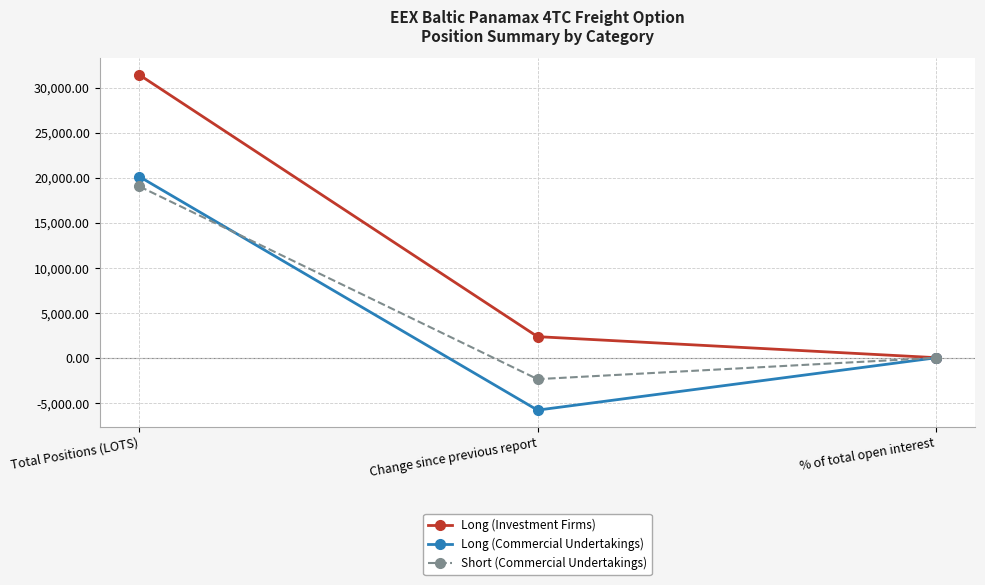

What are all the series names shown in the legend?

Long (Investment Firms), Long (Commercial Undertakings), Short (Commercial Undertakings)